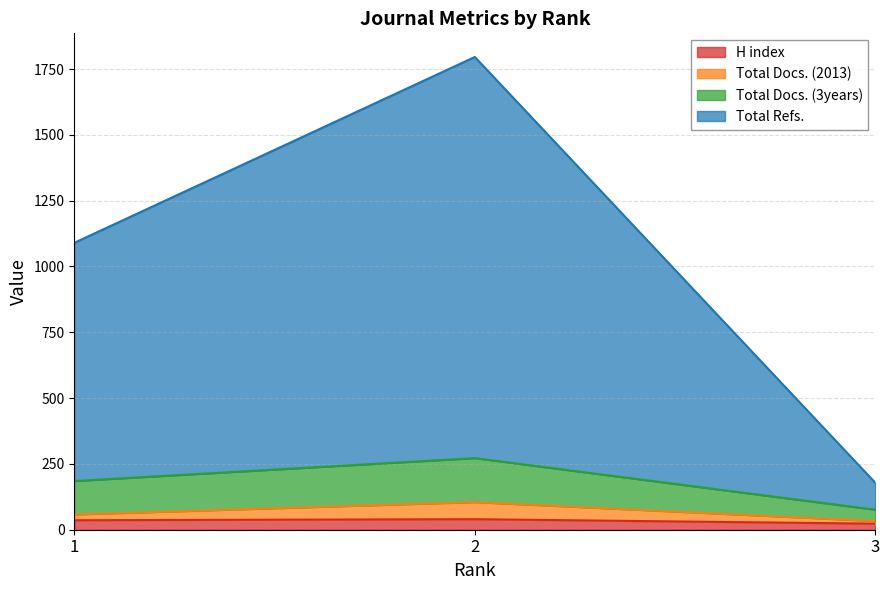

What are all the series names shown in the legend?

H index, Total Docs. (2013), Total Docs. (3years), Total Refs.